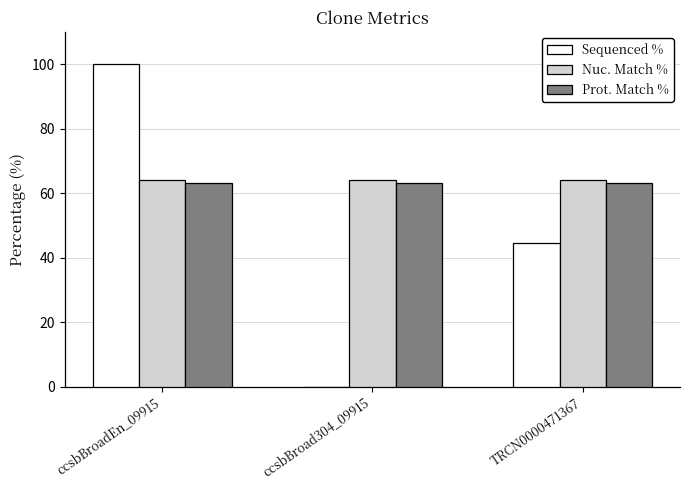

Which series has the largest total across all categories?

Nuc. Match %